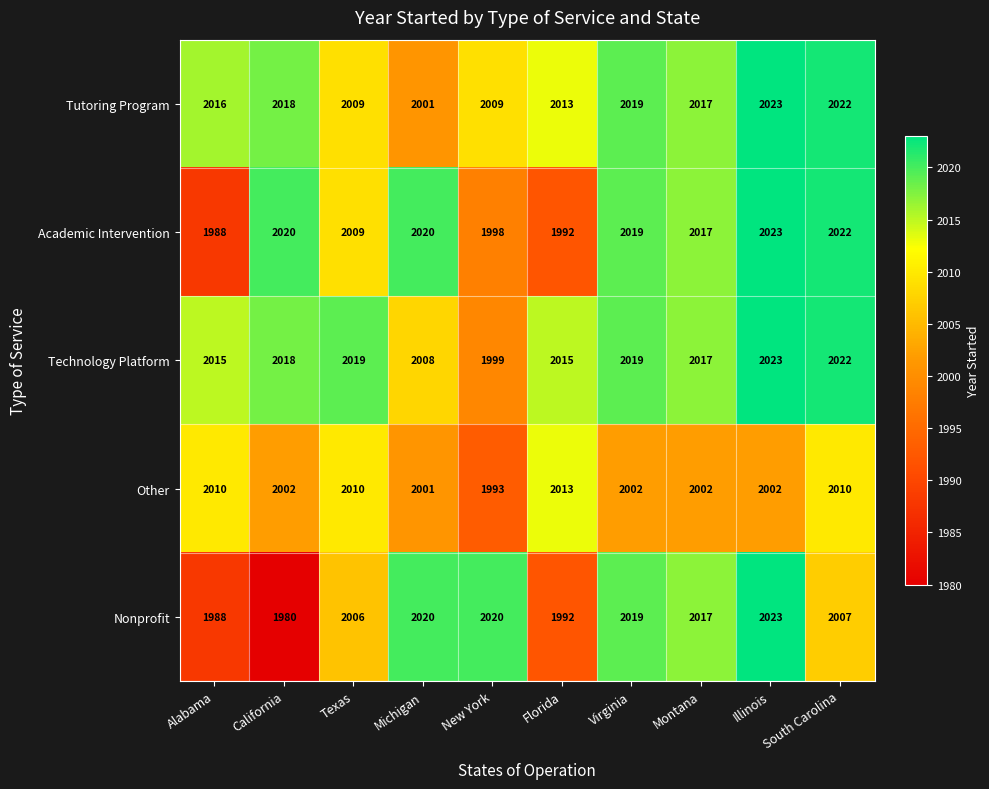

At which category does the chart reach its peak across all series?

Illinois